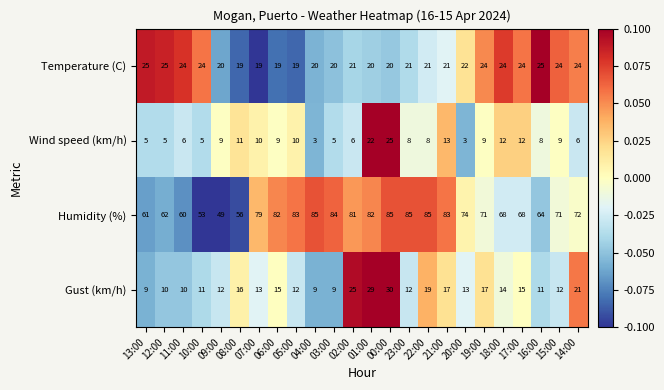

What is the approximate value of Wind speed (km/h) at 10:00?

5